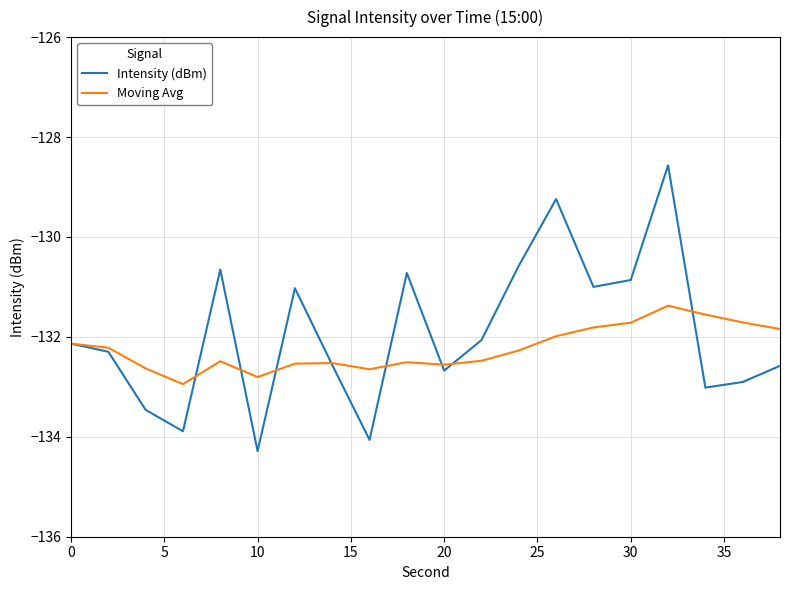

What is the minimum value for Intensity (dBm)?

-134.3